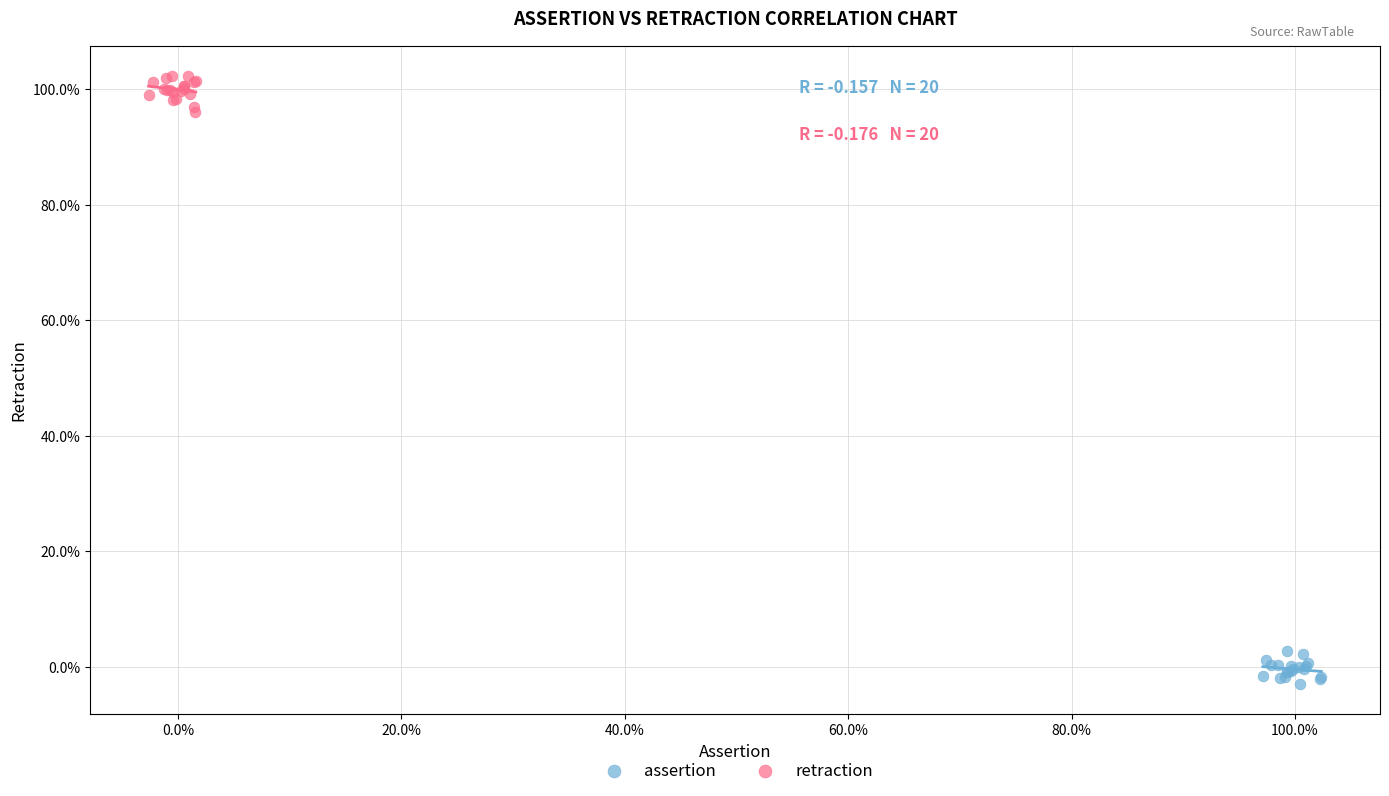

What are all the series names shown in the legend?

assertion, retraction